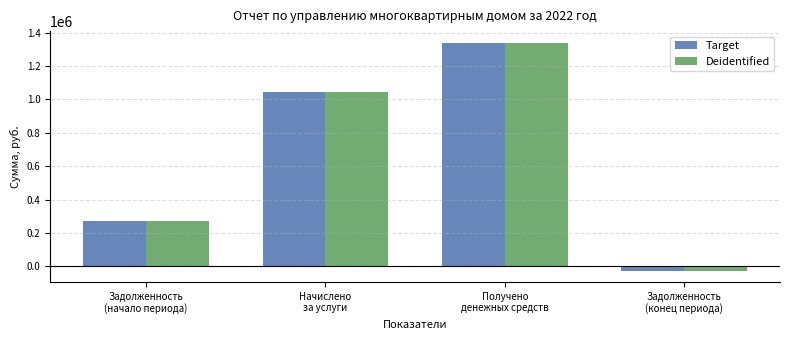

What is the maximum value for Deidentified?

1341352.8